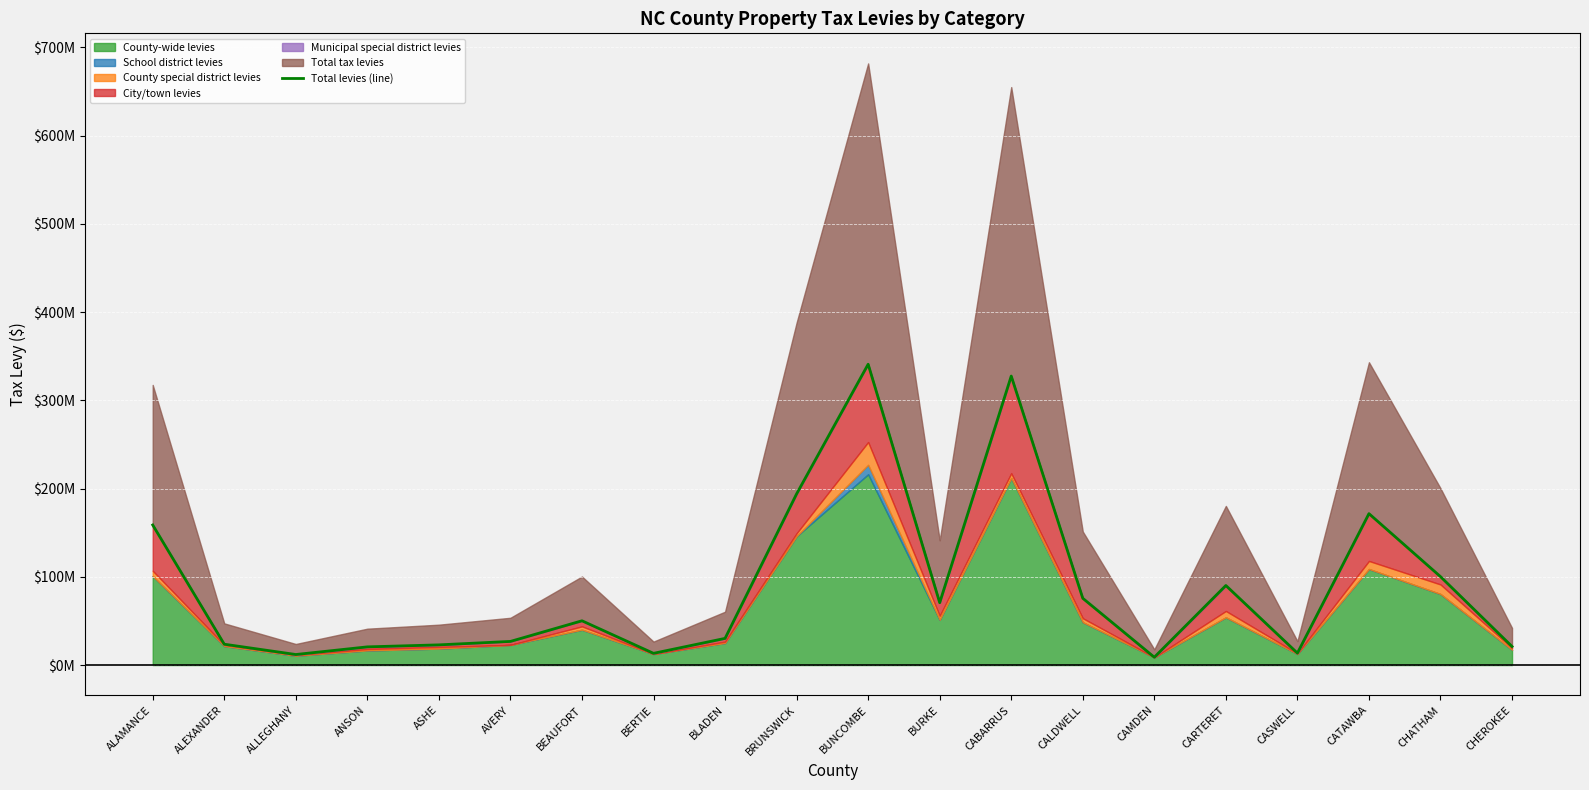

Where does the data first go above 50168687?

ALAMANCE